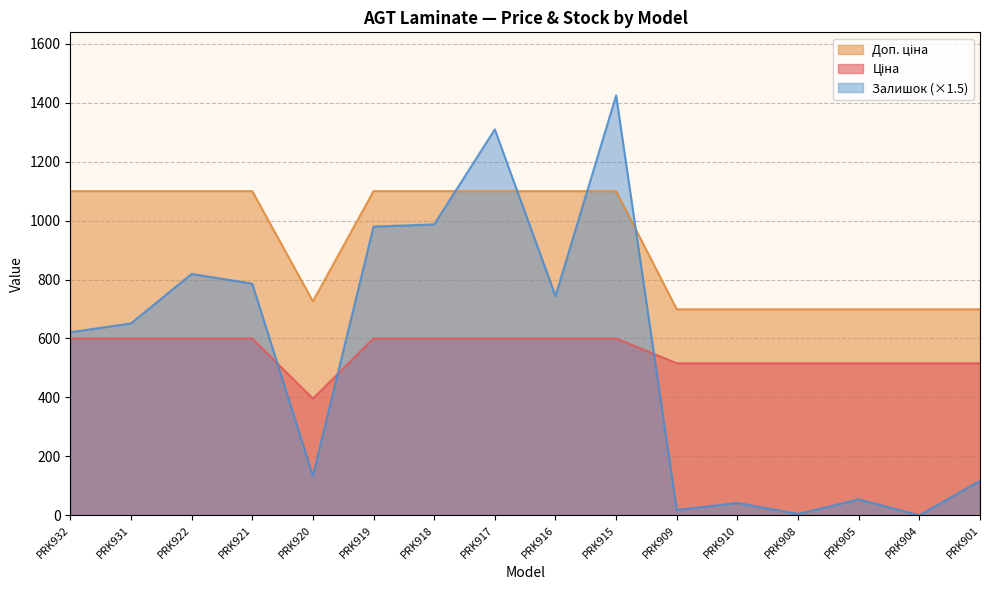

Which series has the widest spread of values?

Залишок (×1.5)